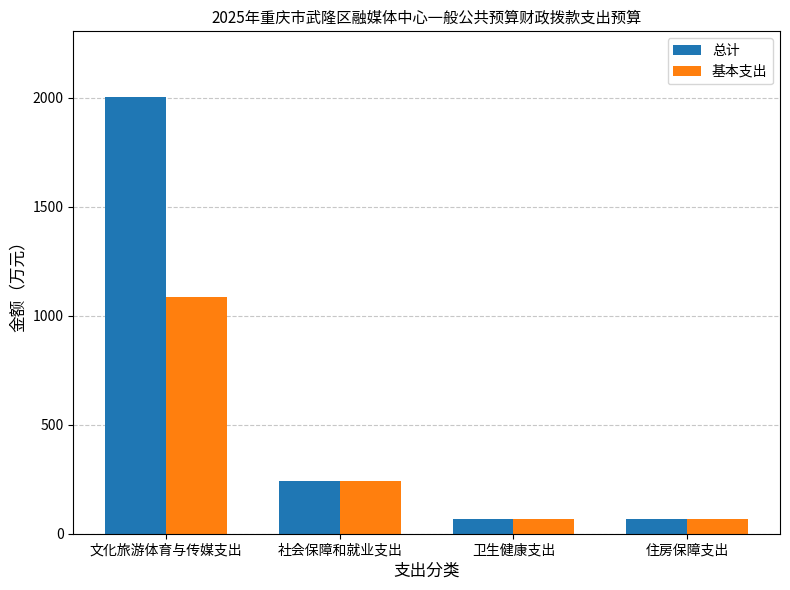

Rank the series by their maximum value, from lowest to highest.

基本支出, 总计